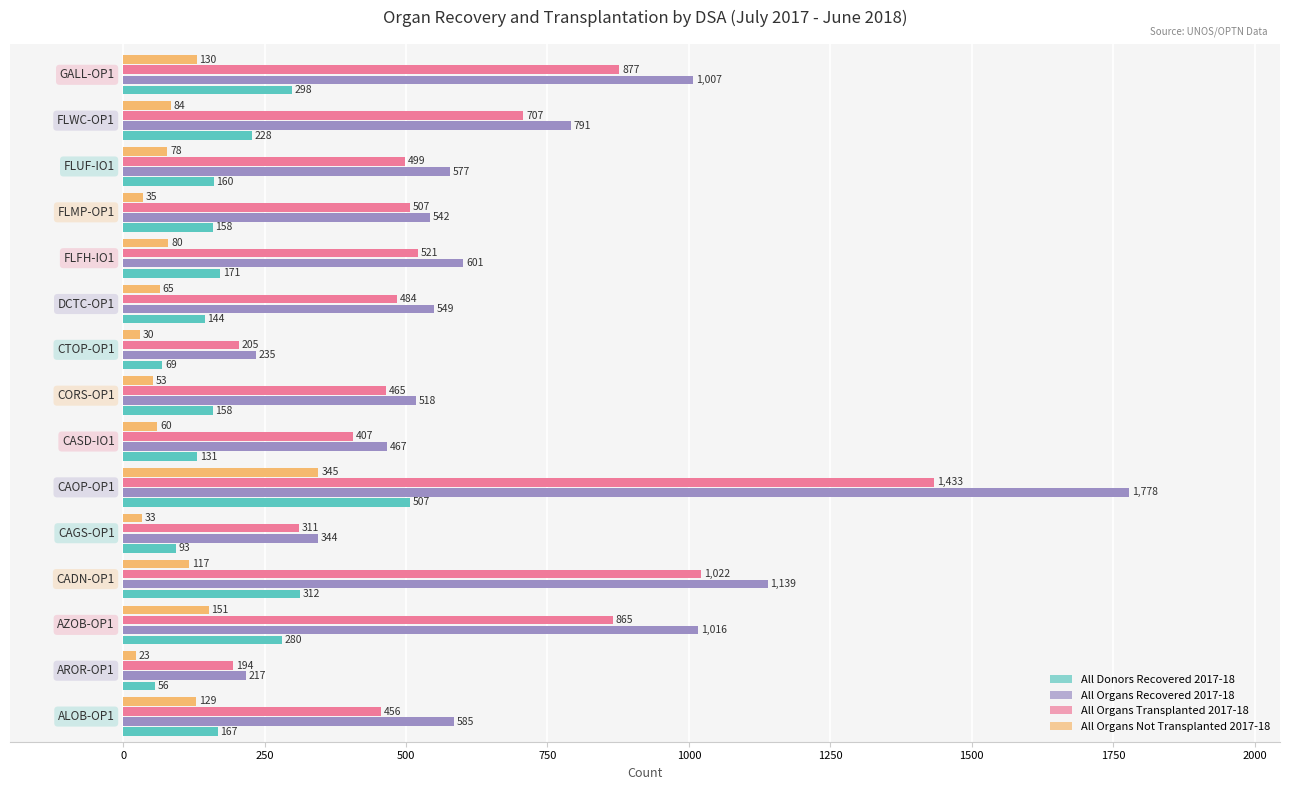

List the series in order of their overall mean, highest first.

All Organs Recovered 2017-18, All Organs Transplanted 2017-18, All Donors Recovered 2017-18, All Organs Not Transplanted 2017-18